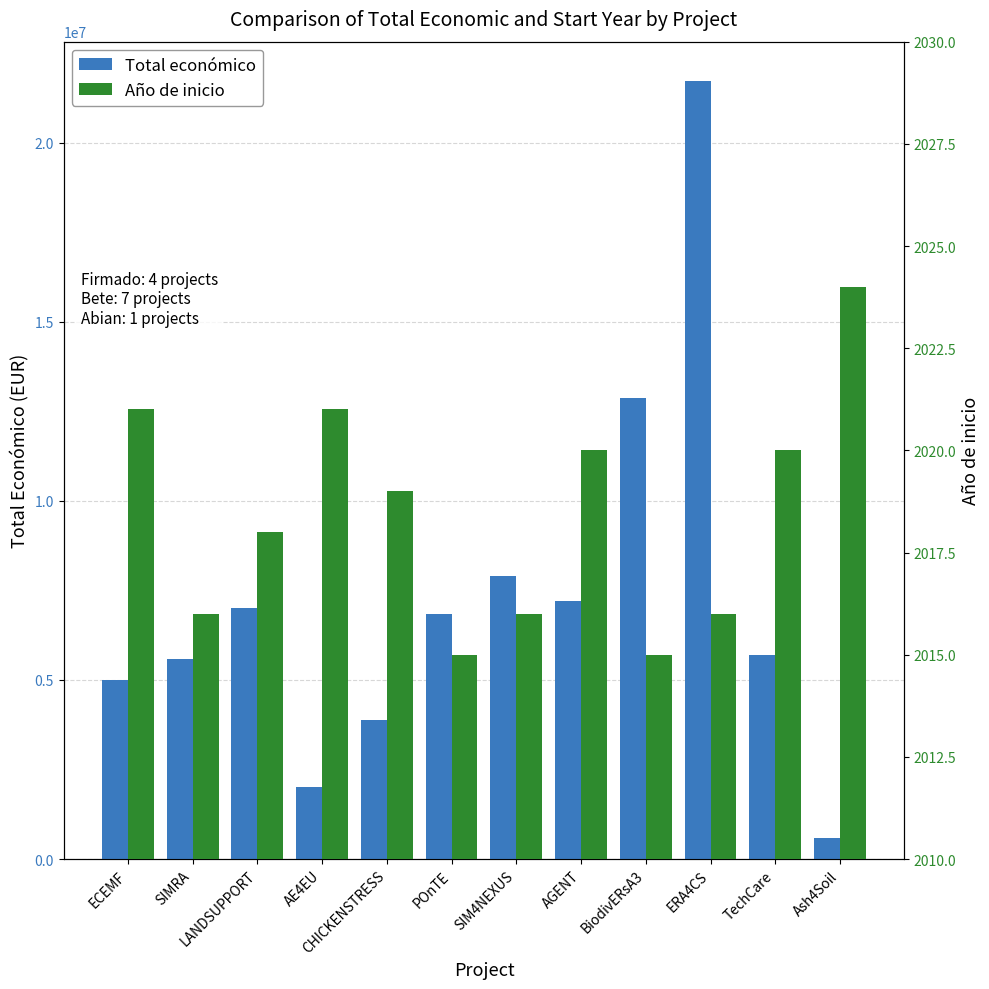

Which has a higher value, TechCare or SIM4NEXUS?

SIM4NEXUS